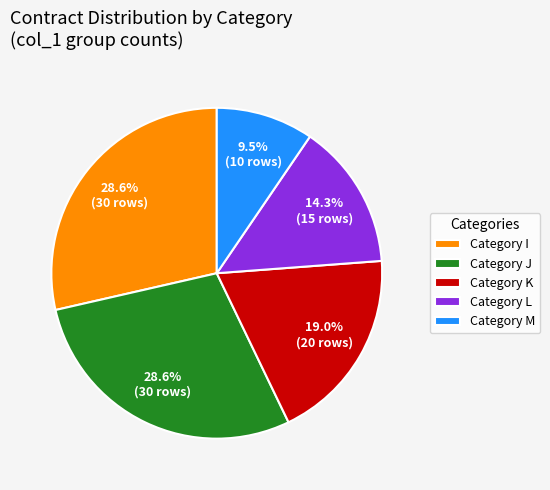

What is the total percentage of Category M and Category L?

23.8%